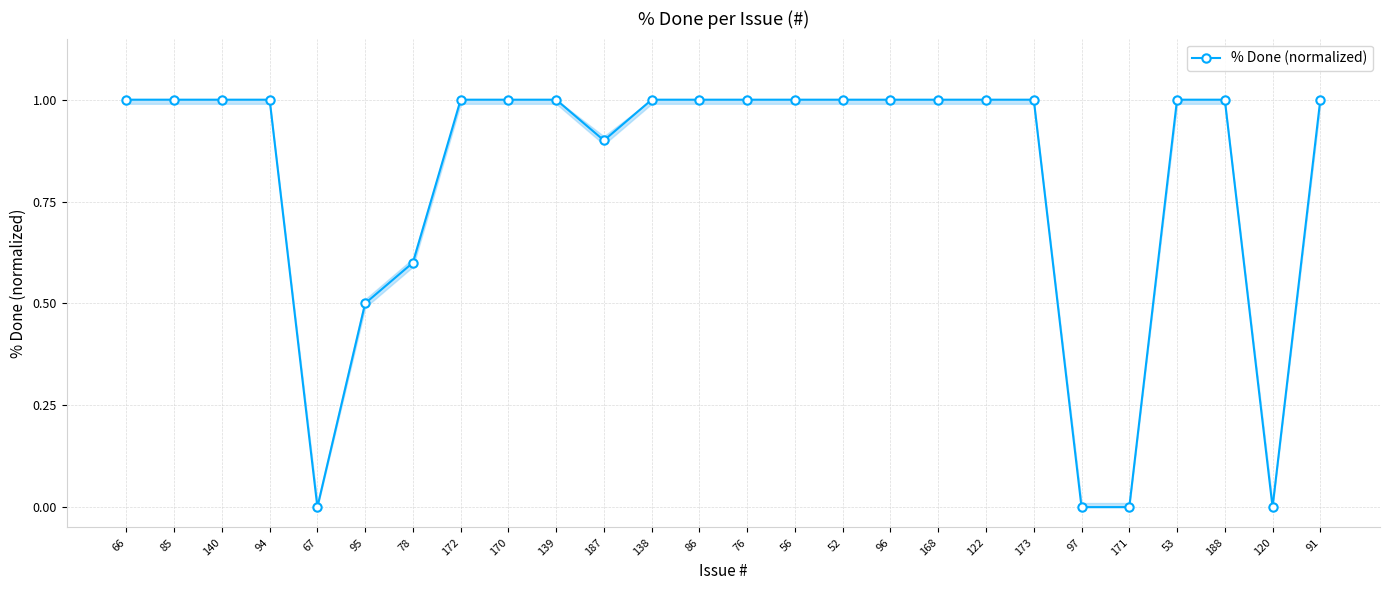

The chart shows a value of 0.7 at 139. True or false?

False